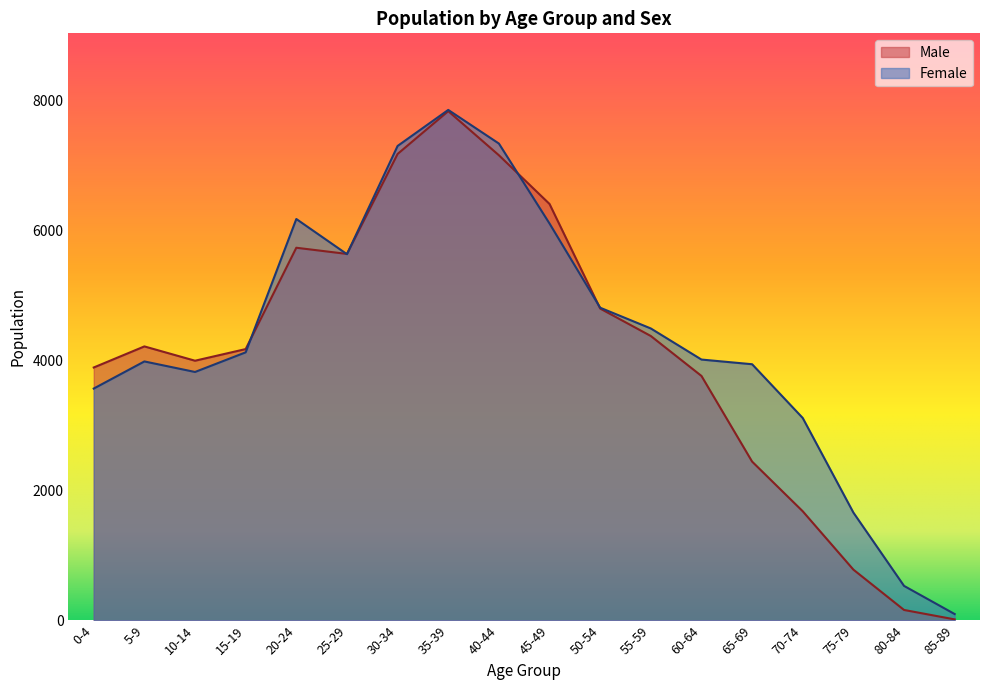

Between 65-69 and 35-39, which is larger?

35-39